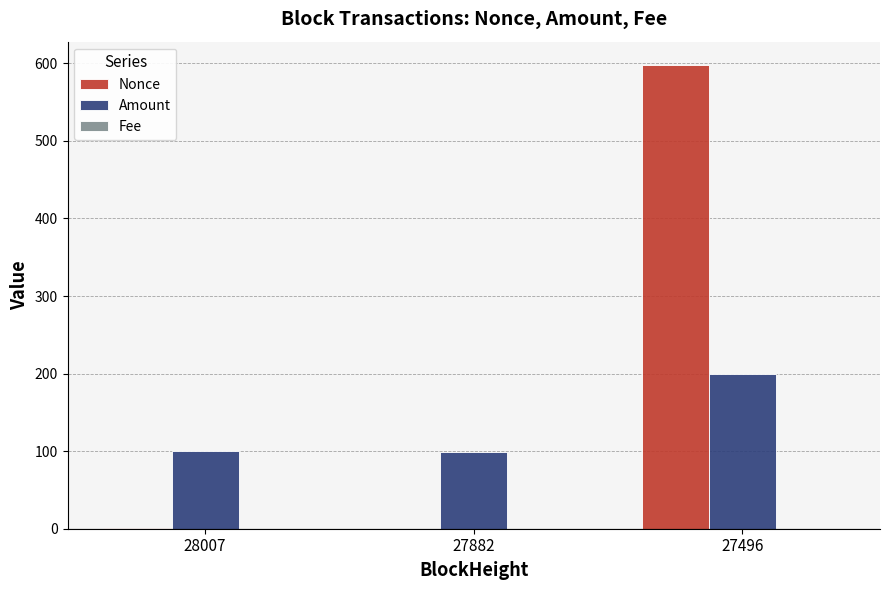

At which category is the sum across all series the highest?

27496